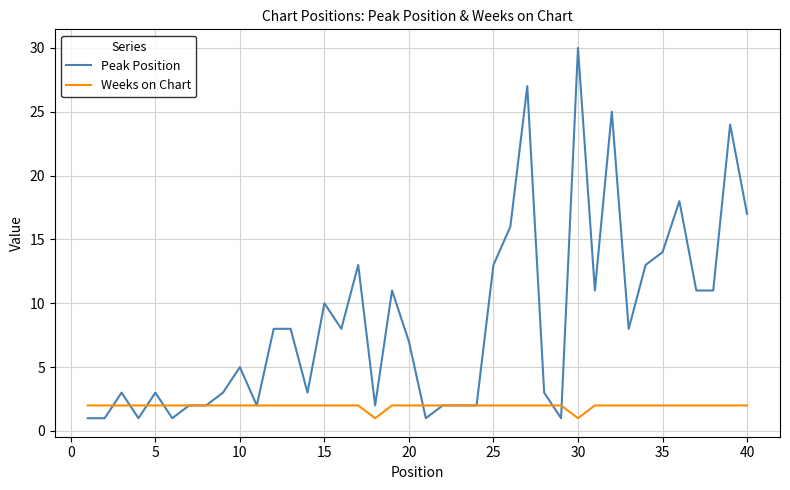

Which series has the largest range (max minus min)?

Peak Position